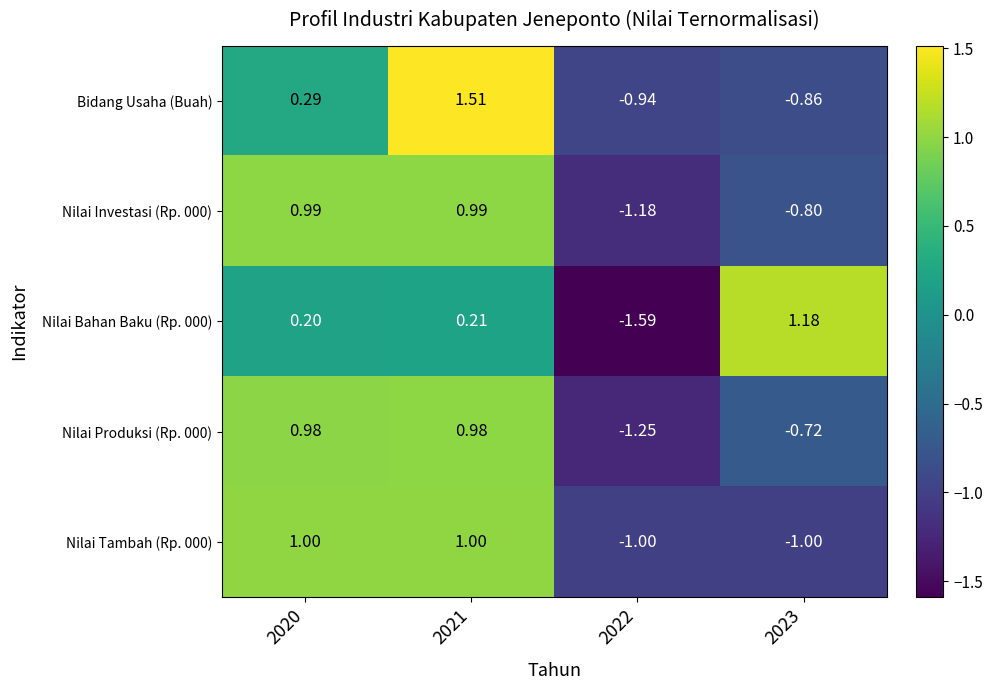

Is the value of Nilai Tambah (Rp. 000) at 2021 greater than the value of Nilai Bahan Baku (Rp. 000) at 2020?

Yes